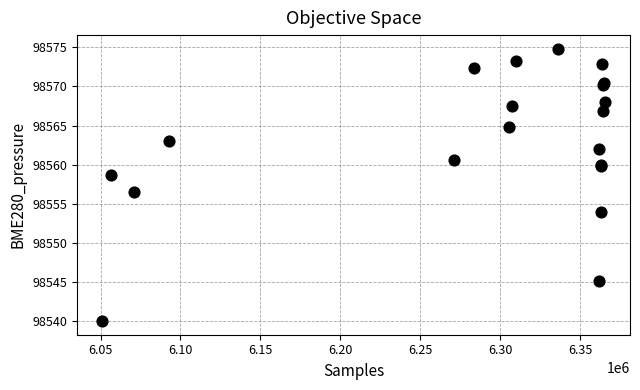

What Y value in the scatter plot is closest to 98557?

98556.5